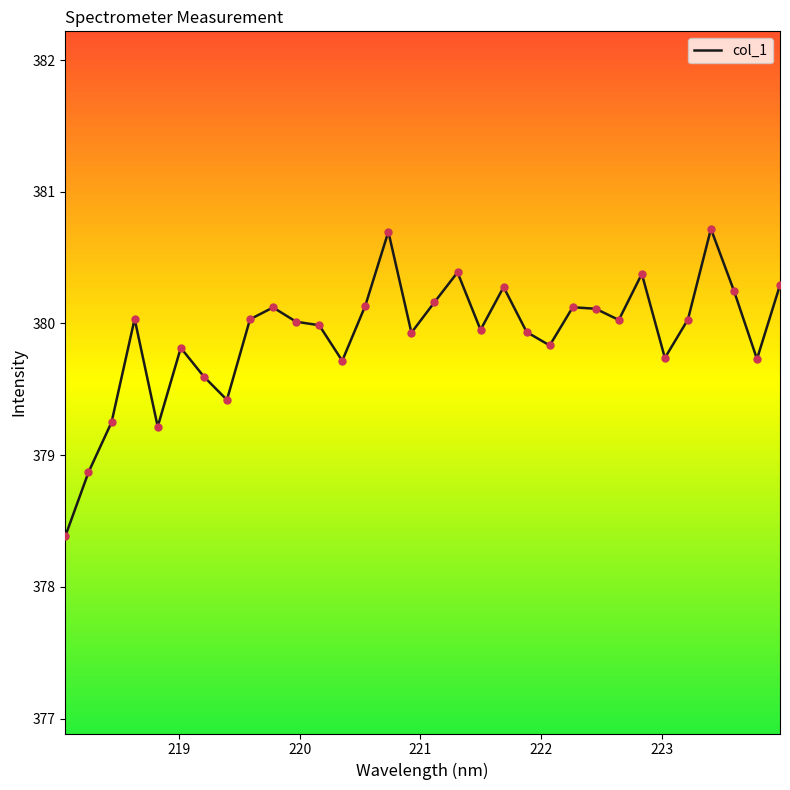

What is the smallest value displayed?

378.4